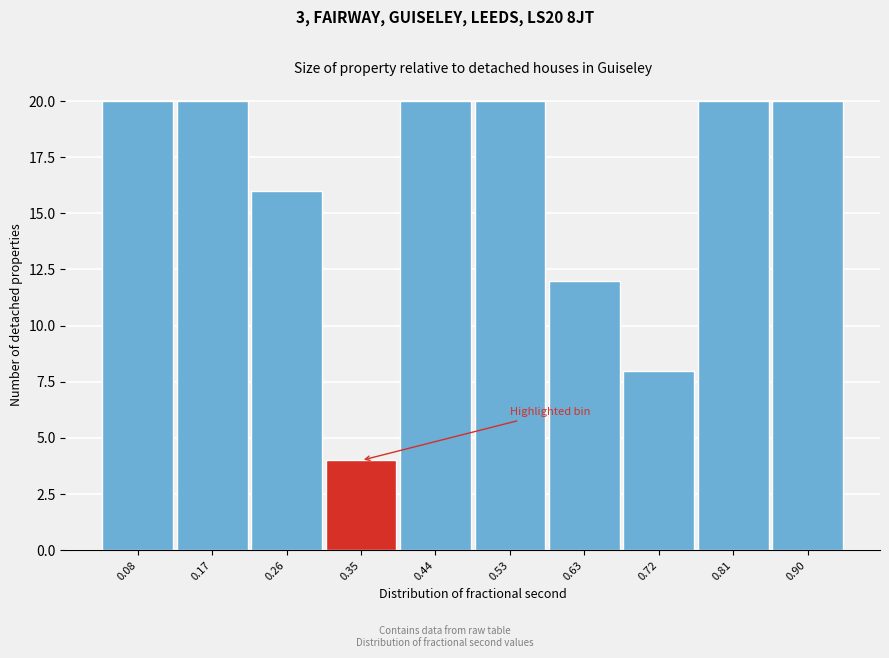

Reading right to left, list all the values displayed in this chart.

20	20	8	12	20	20	4	16	20	20